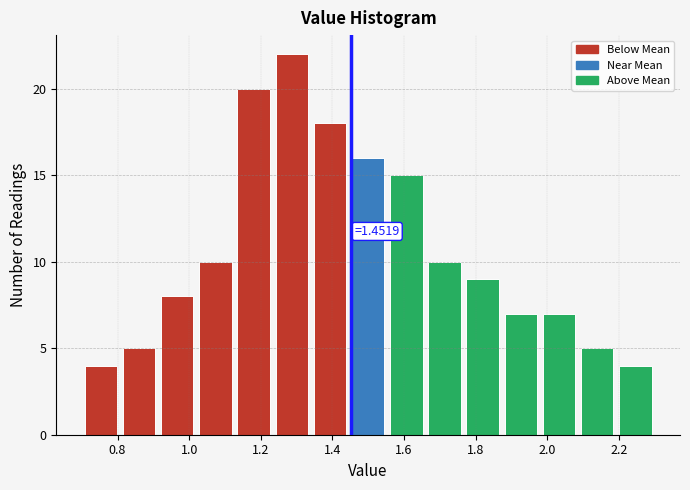

Which range on the x-axis has the tallest bar?

1.24 to 1.34